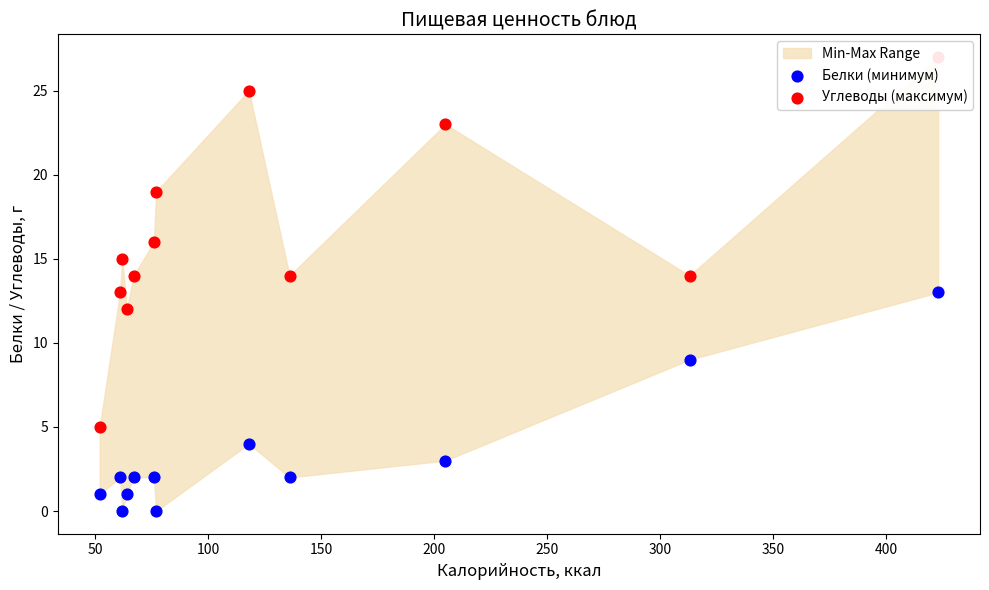

Is the value of Углеводы (максимум) at 450 greater than the value of Белки (минимум) at 200?

Yes